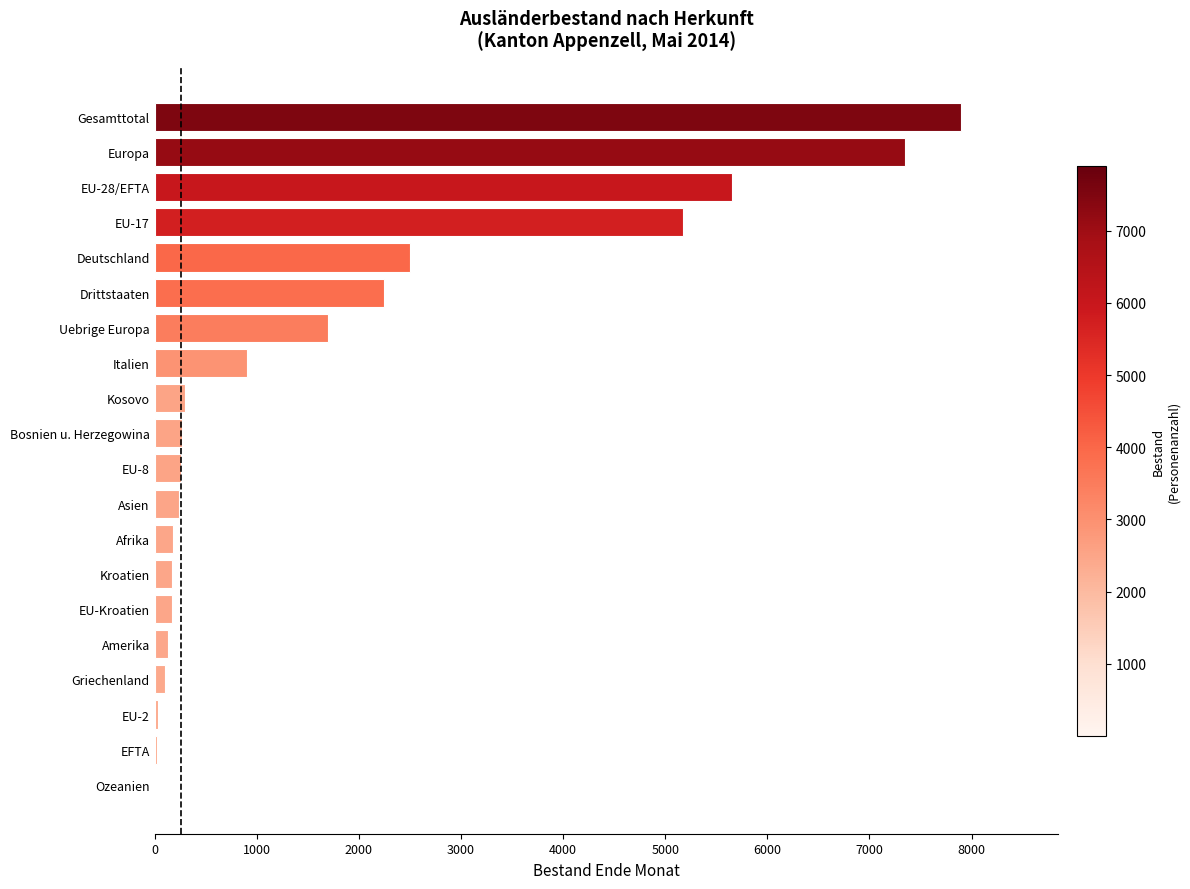

The chart shows a value of 1469 at Italien. True or false?

False